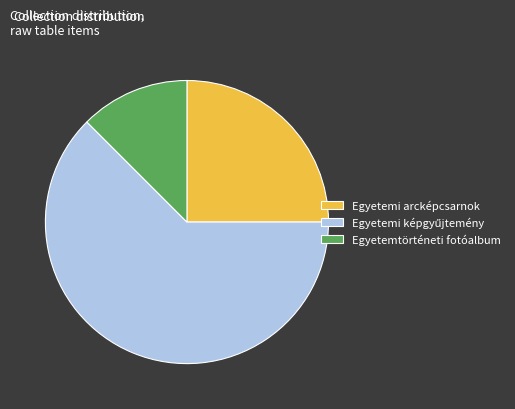

Which has a higher value, Egyetemtörténeti fotóalbum or Egyetemi arcképcsarnok?

Egyetemi arcképcsarnok